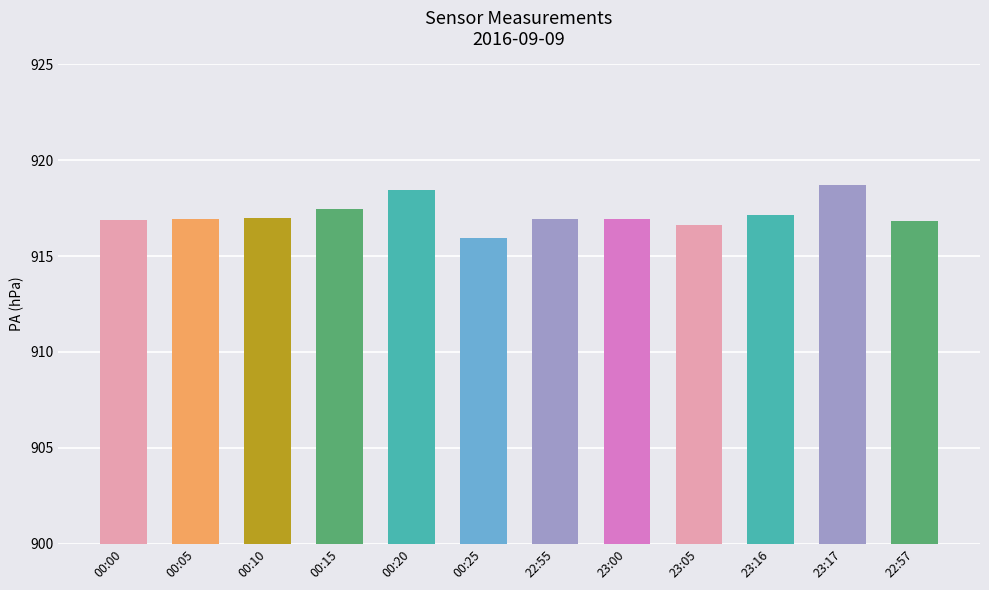

The chart shows a value of 916.9 at 22:55. True or false?

True